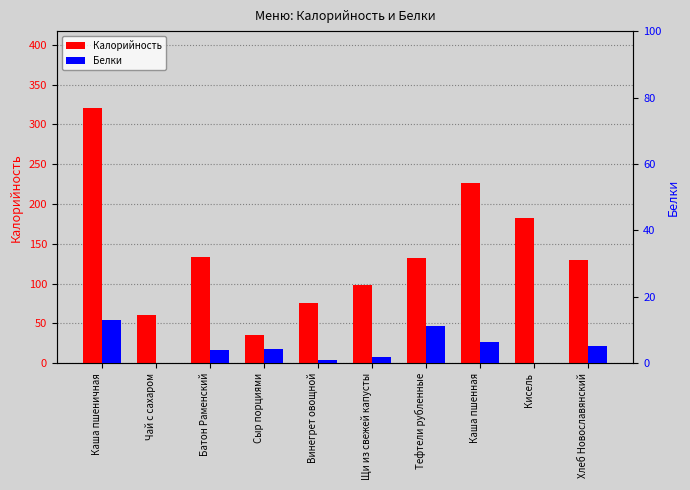

What value does the Калорийность series have at Щи из свежей капусты?

98.8